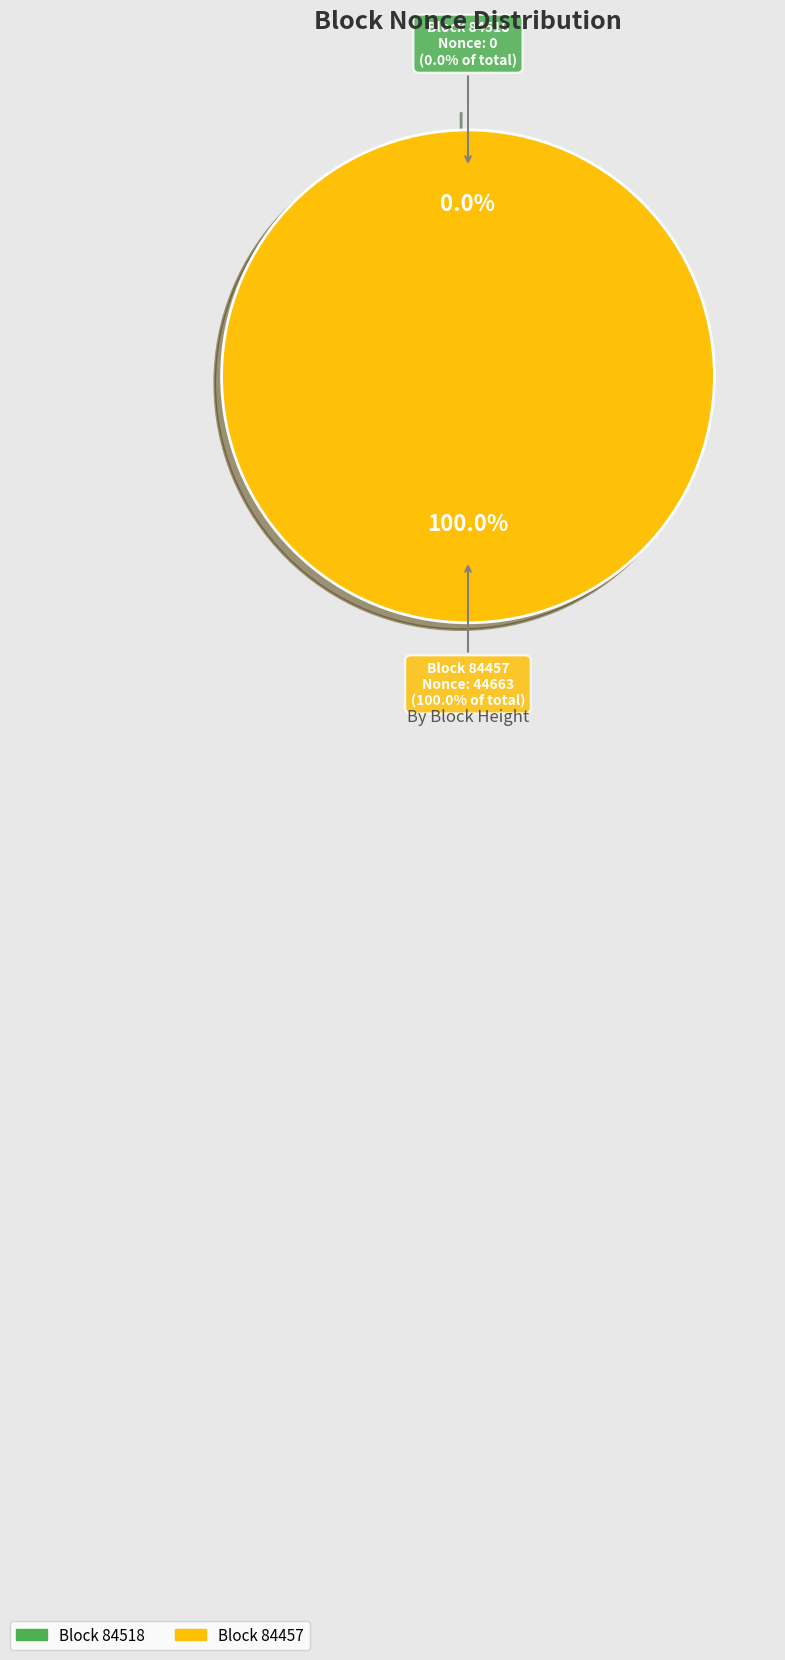

Does 84457 account for over 50% of the chart?

Yes